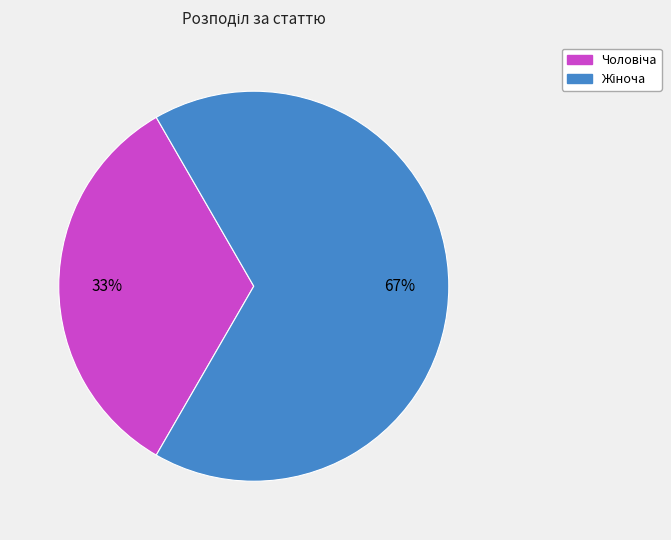

Is there a majority slice in this chart?

Yes